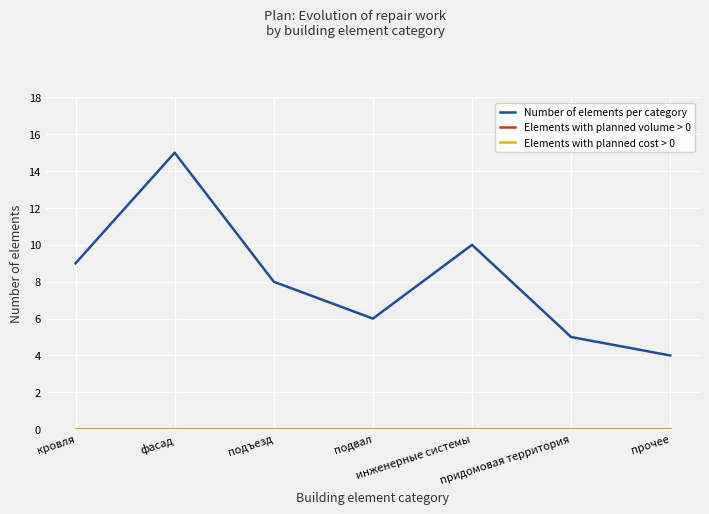

Does the chart display data point markers on the line(s)?

No